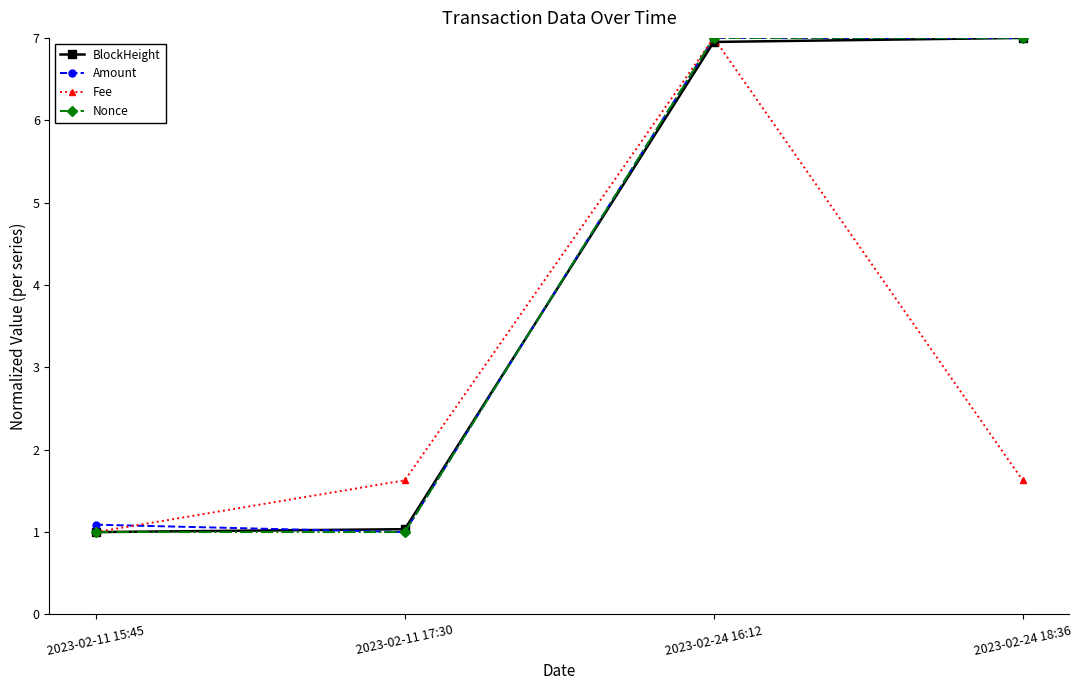

What is the difference between the second highest and second lowest values in the Amount series?

5.9